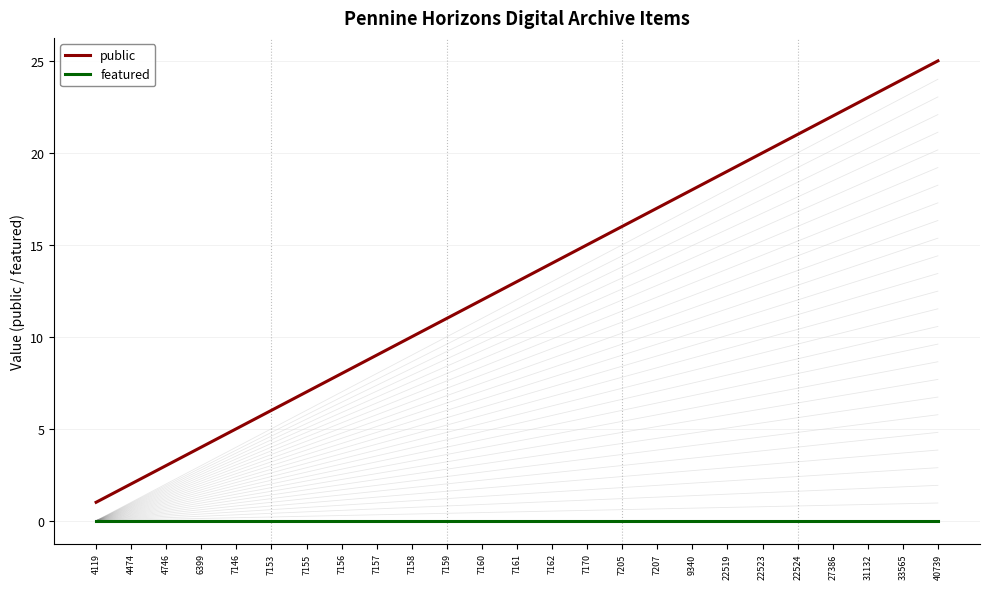

True or false: featured and public intersect in this chart.

False